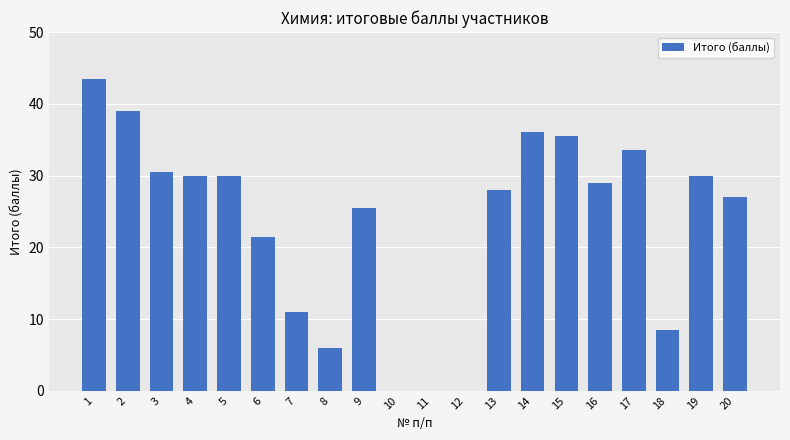

What is the sum of the values at 8 and 2?

45.0